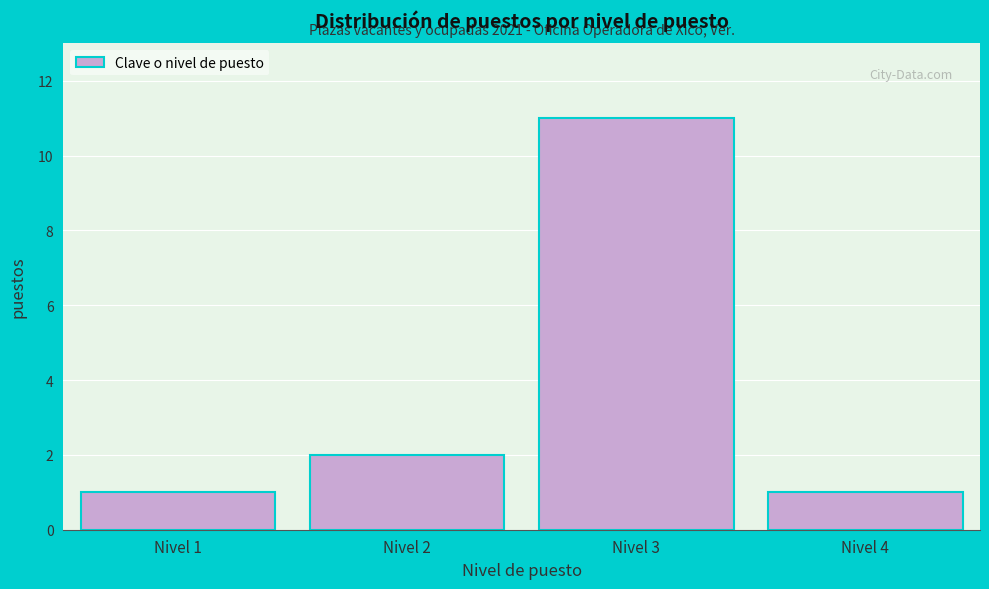

Over which range of the x-axis is the bar tallest?

2.5 to 3.5